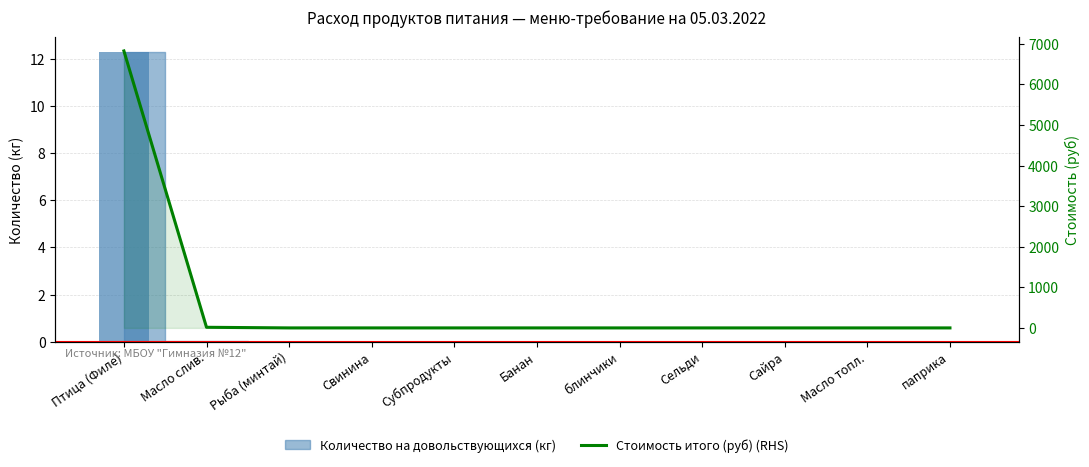

Reading left to right, extract all data points from this chart.

6823.6	15.3	0.0	0.0	0.0	0.0	0.0	0.0	0.0	0.0	0.0